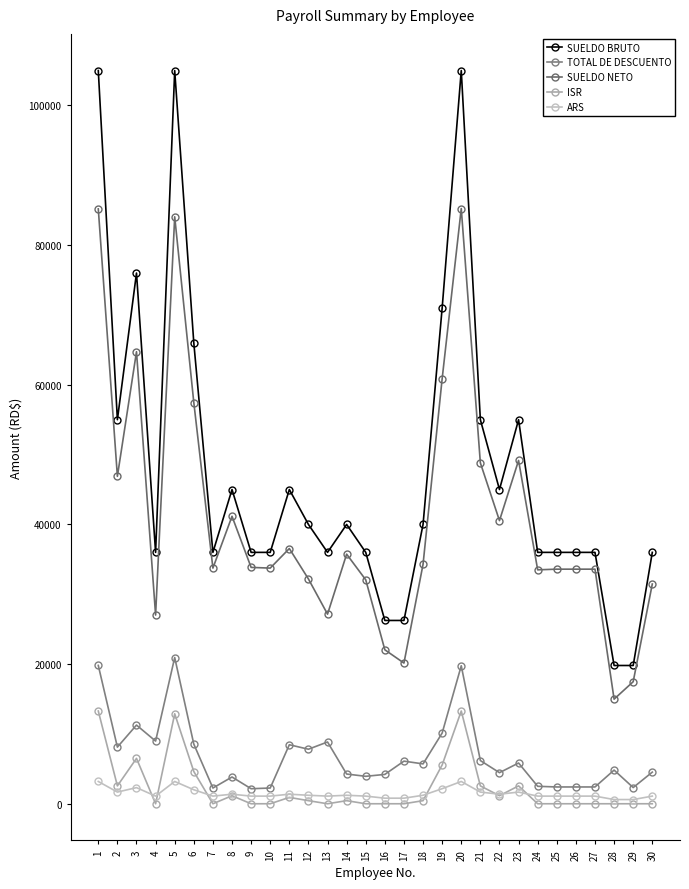

True or false: TOTAL DE DESCUENTO and SUELDO NETO intersect in this chart.

False